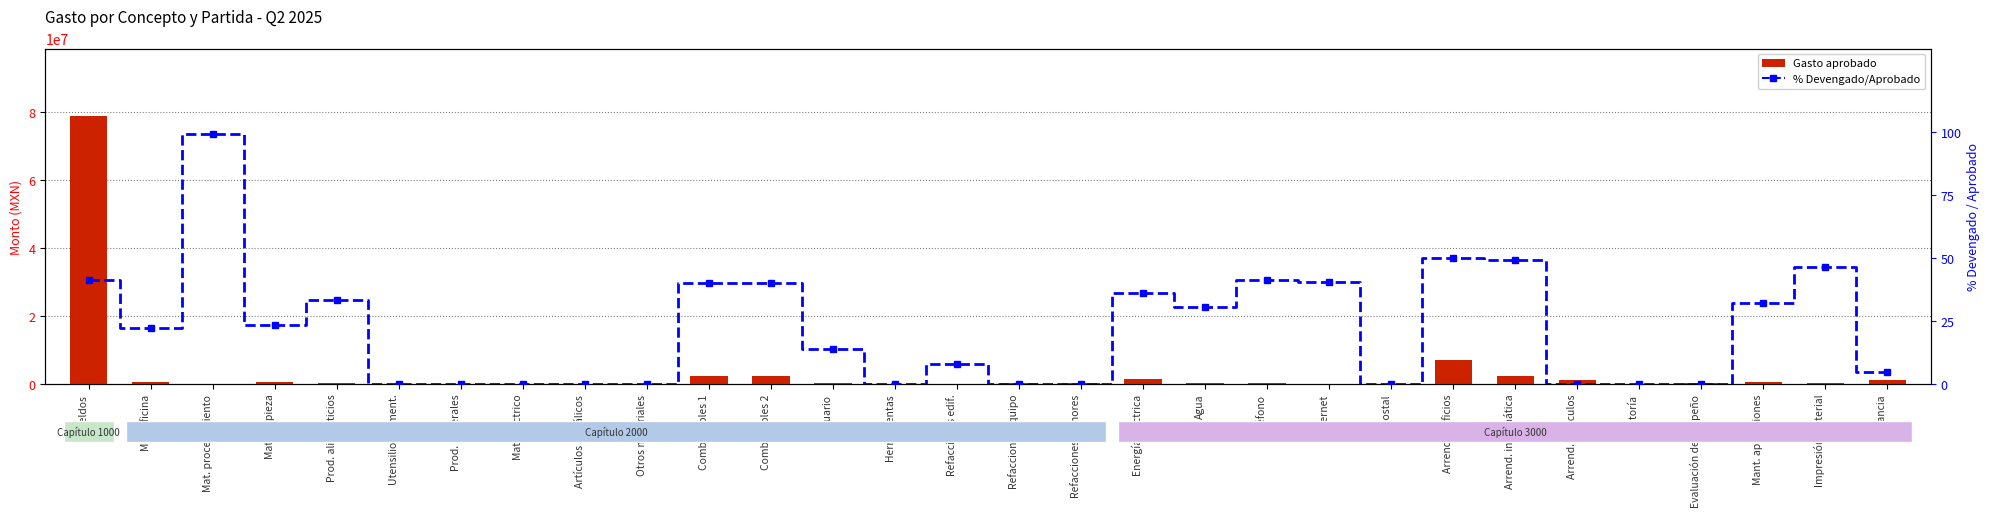

What is the sum of all % Devengado/Aprobado values?

654.2